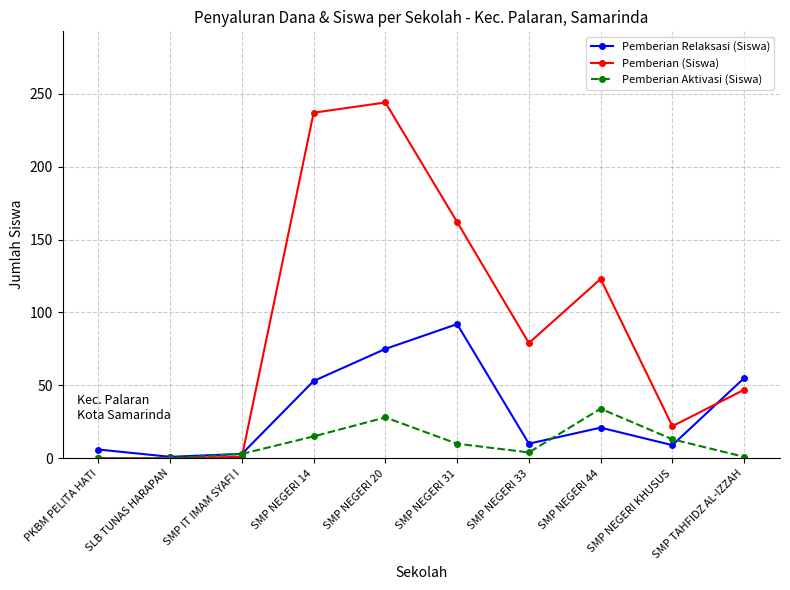

In Pemberian Relaksasi (Siswa), how many points are lower than both neighbors (excluding endpoints)?

3